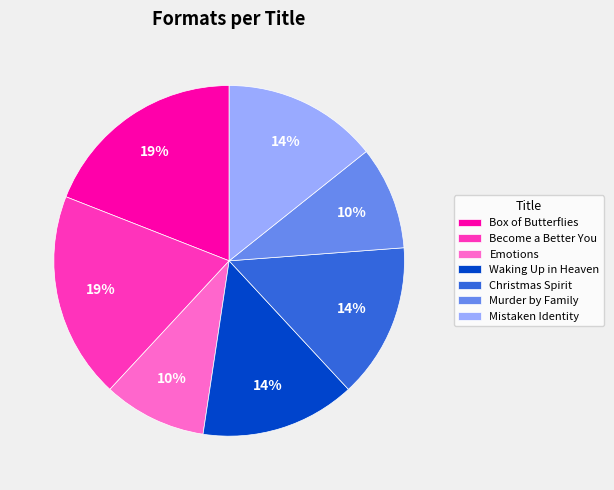

To the nearest percent, what is the difference between the Become a Better You and Christmas Spirit slice percentages?

5%